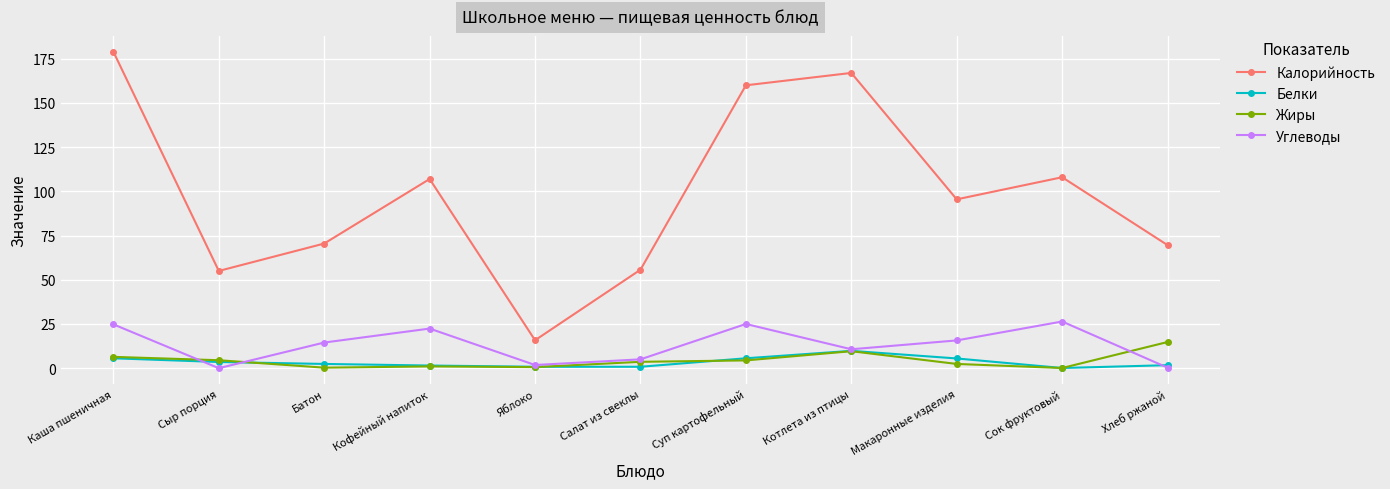

In Калорийность, how many points are lower than both neighbors (excluding endpoints)?

3